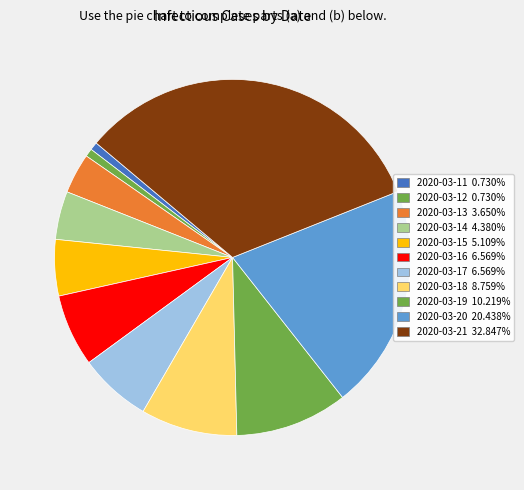

Count the number of slices in the pie.

11